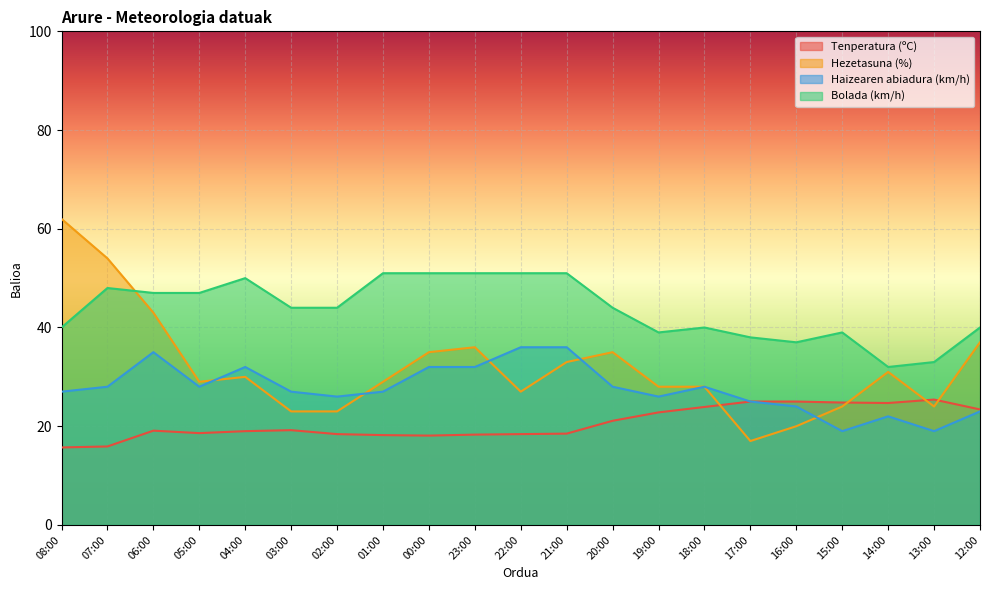

At which category does Hezetasuna (%) reach its first local valley?

05:00